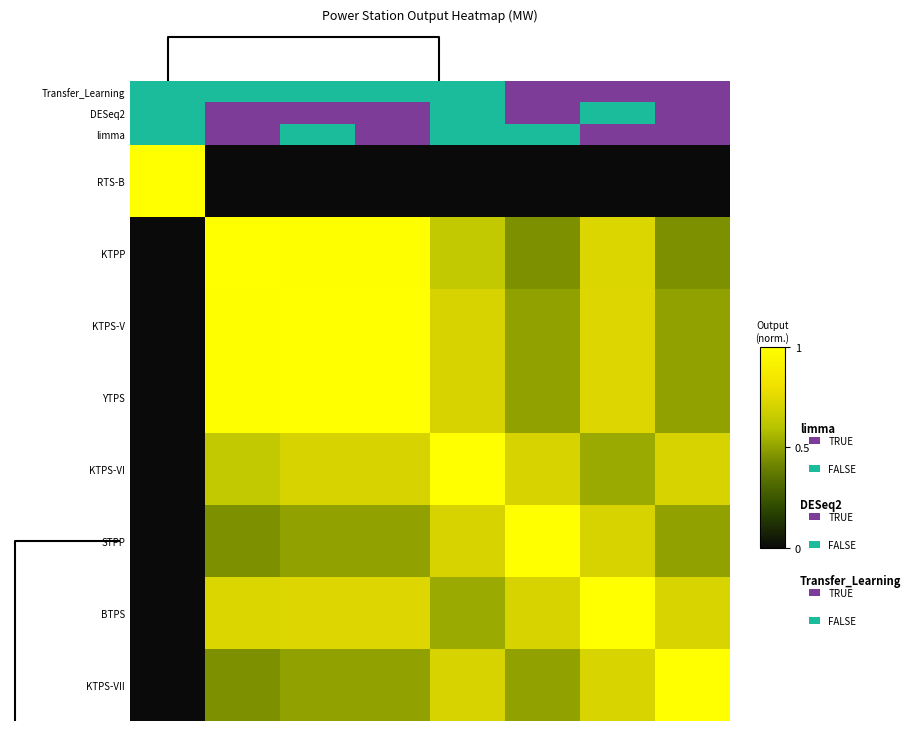

Which series has the largest total across all categories?

KTPS-V